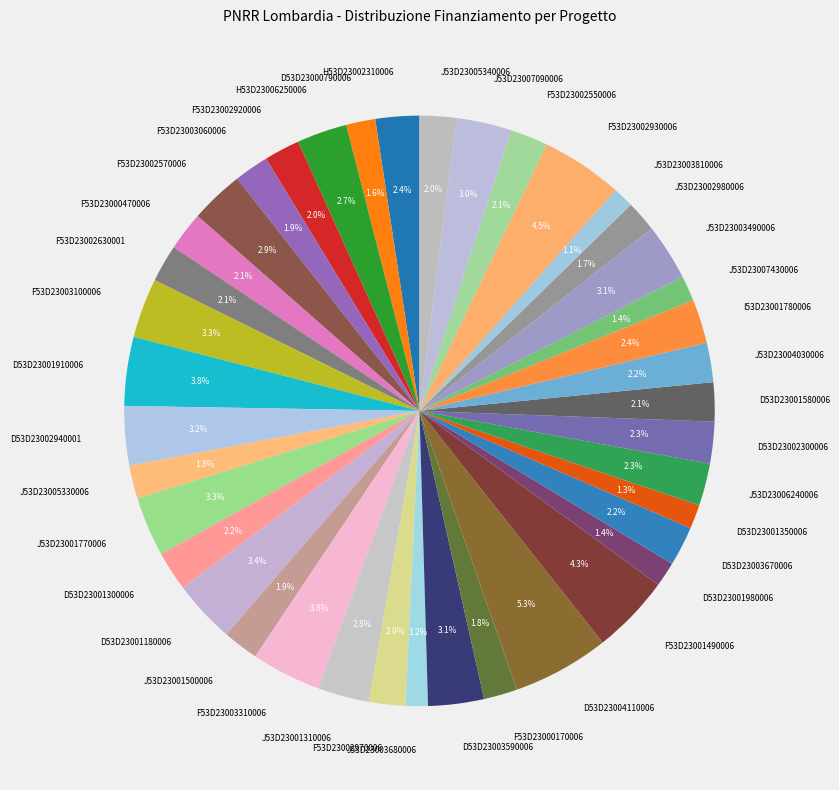

Is there any slice that represents more than half of the pie?

No